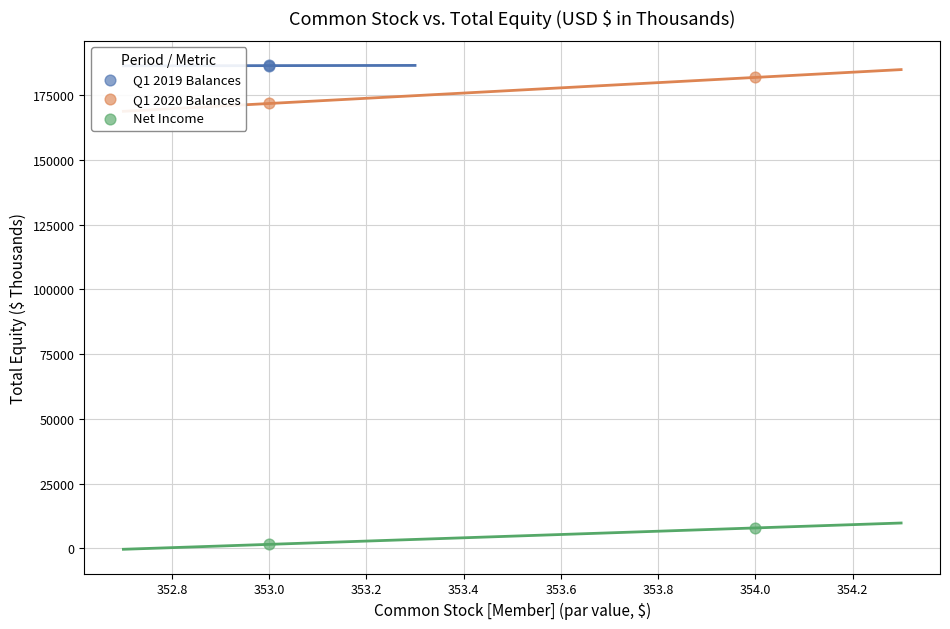

Which series reaches the maximum Y coordinate?

Q1 2019 Balances